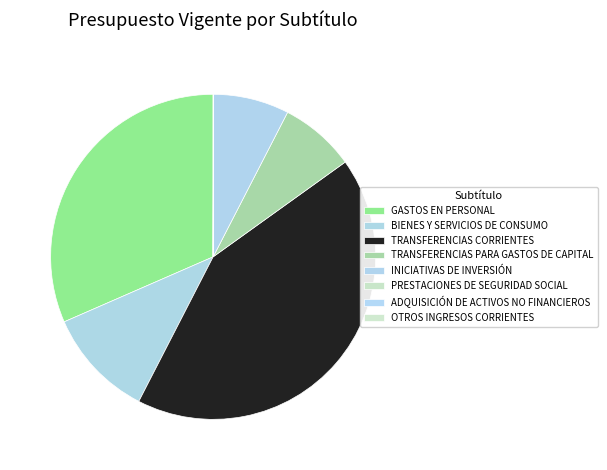

What is the total percentage of GASTOS EN PERSONAL and TRANSFERENCIAS CORRIENTES?

74.0%